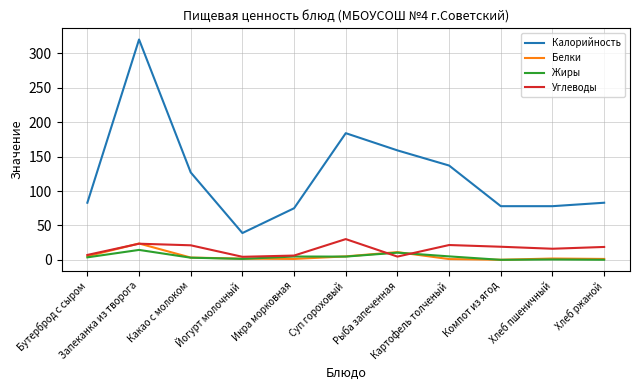

Which series changed the most between Запеканка из творога and Хлеб ржаной?

Калорийность